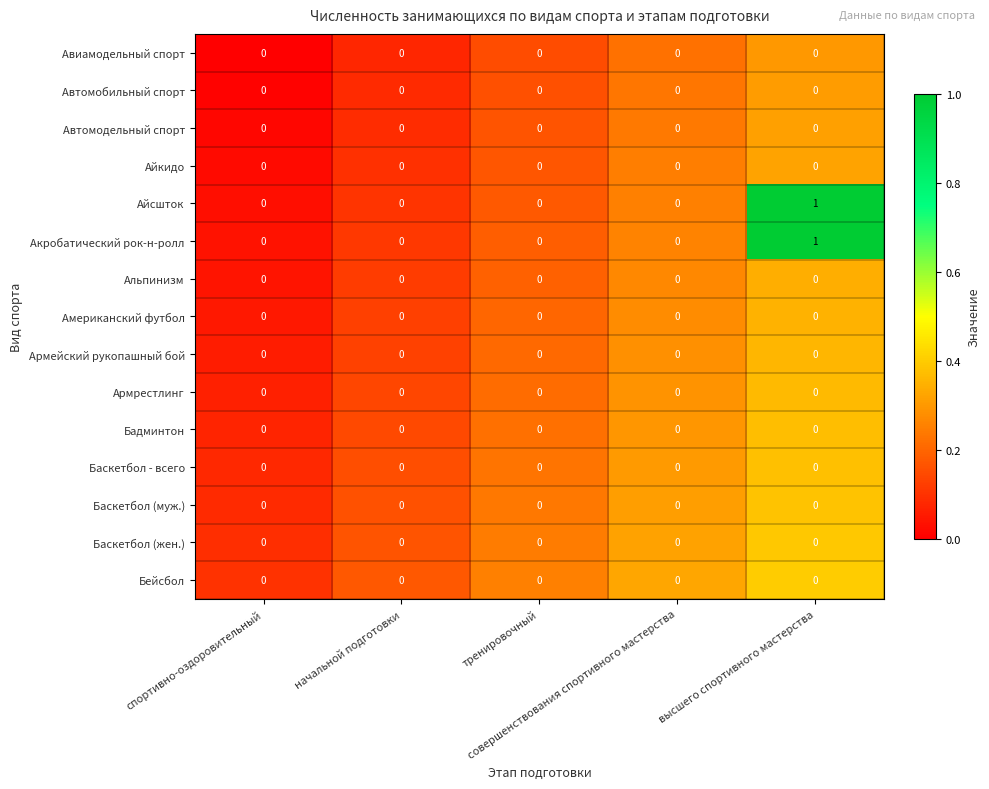

How many Айсшток values are between 0 and 1?

5